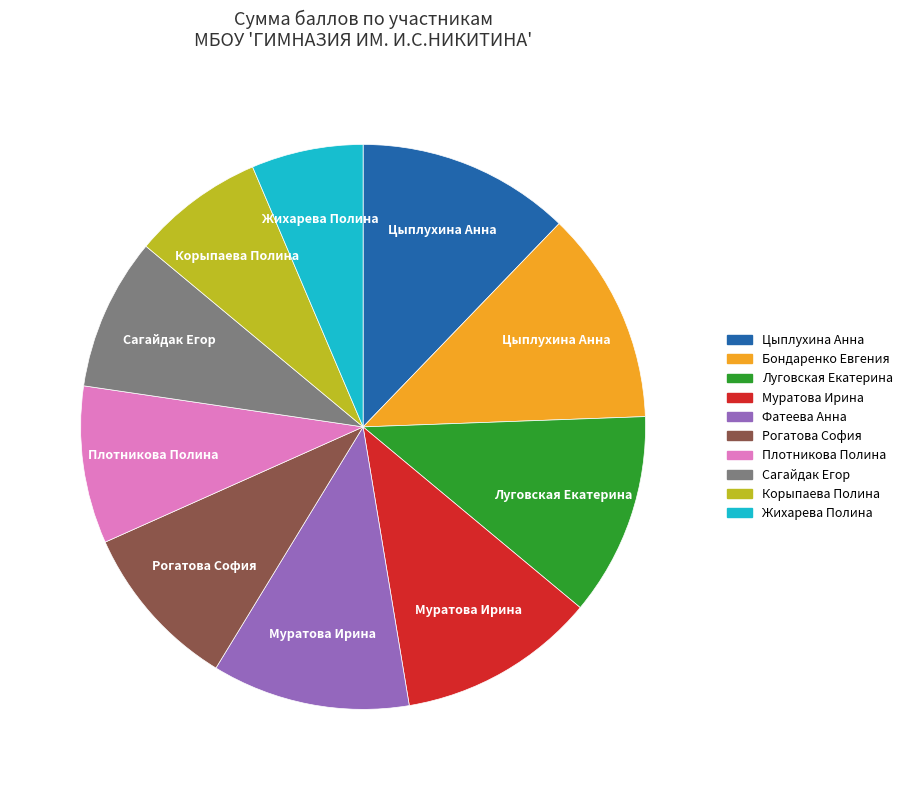

Is it true that Плотникова Полина is 15% of the pie?

False